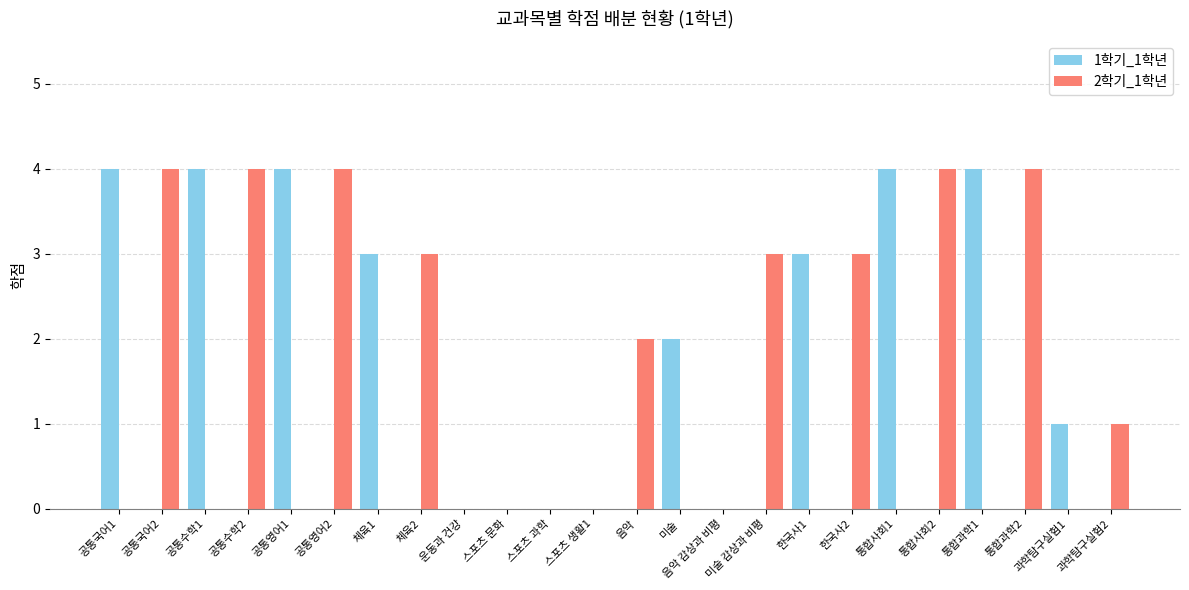

What is the maximum value for 2학기_1학년?

4